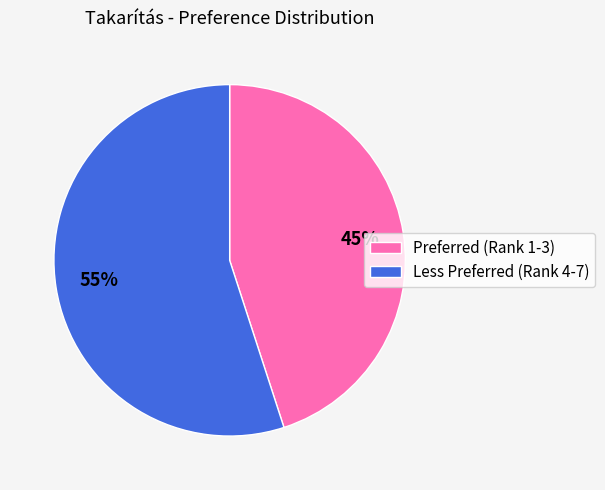

Is Less Preferred (Rank 4-7) the majority of the pie?

Yes